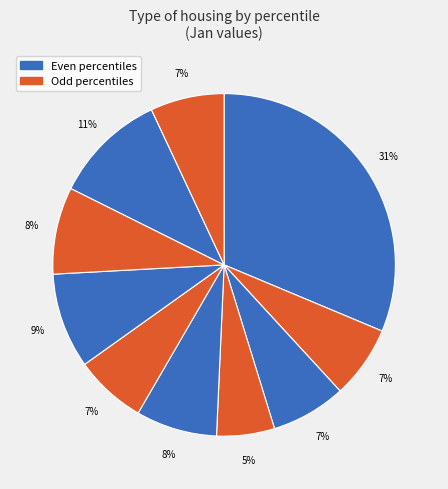

How many slices are in this pie chart?

10